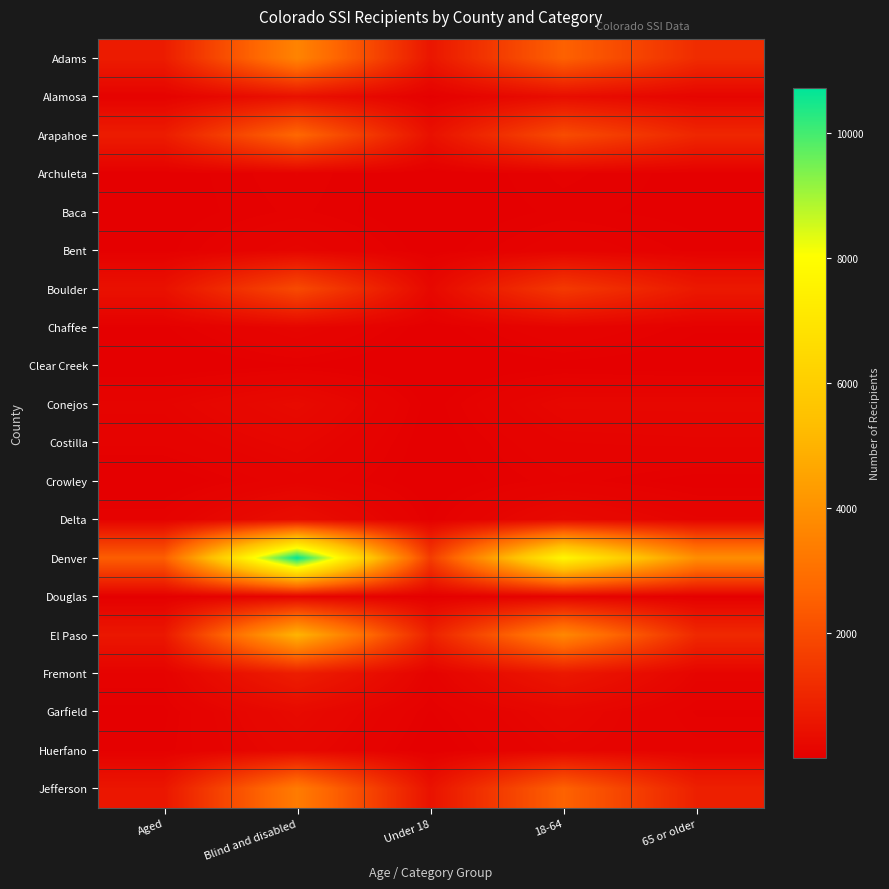

At which category is the sum across all series the highest?

Blind and disabled